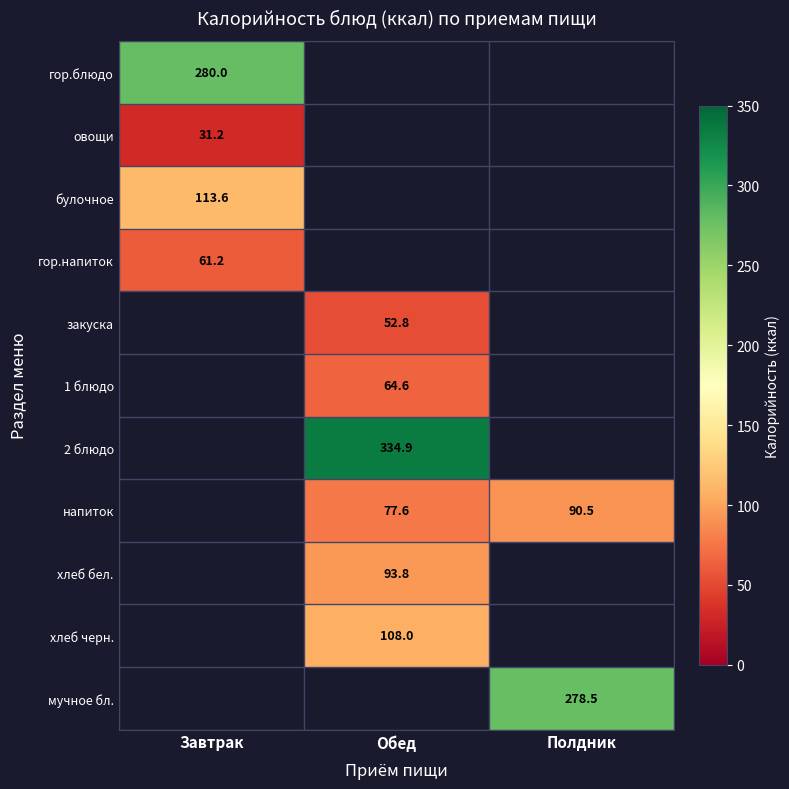

Between Обед and Завтрак, which is larger?

Завтрак